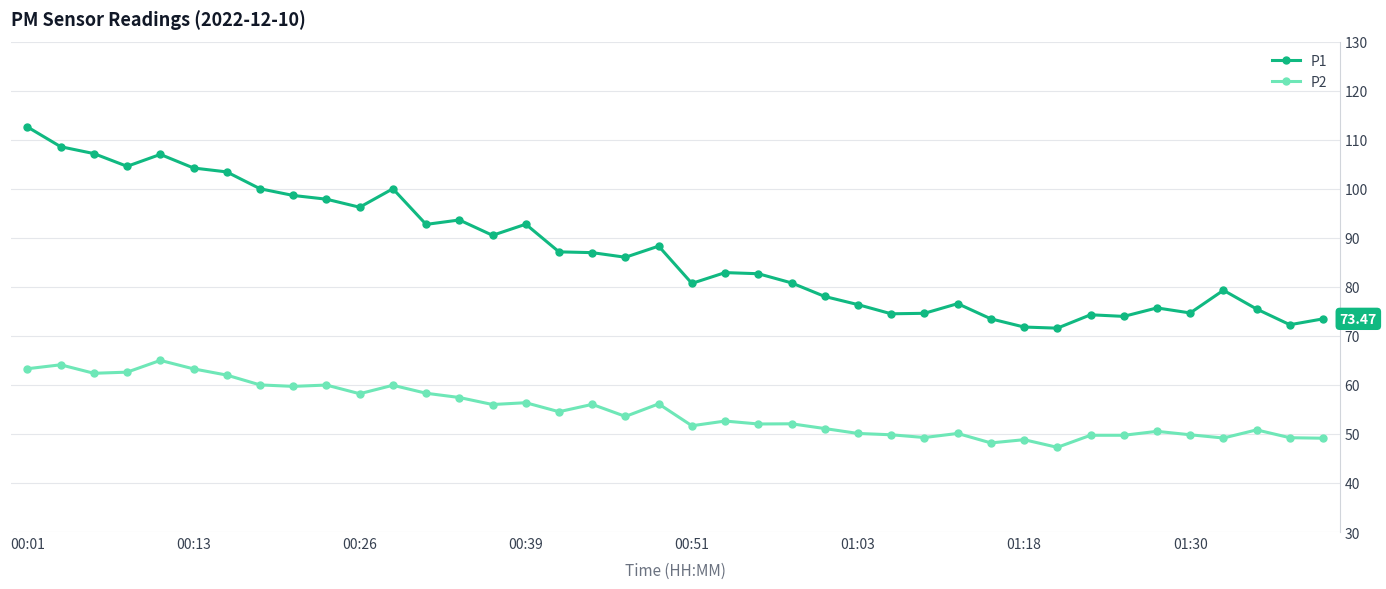

True or false: P1 has more than 1 interior local peaks.

True